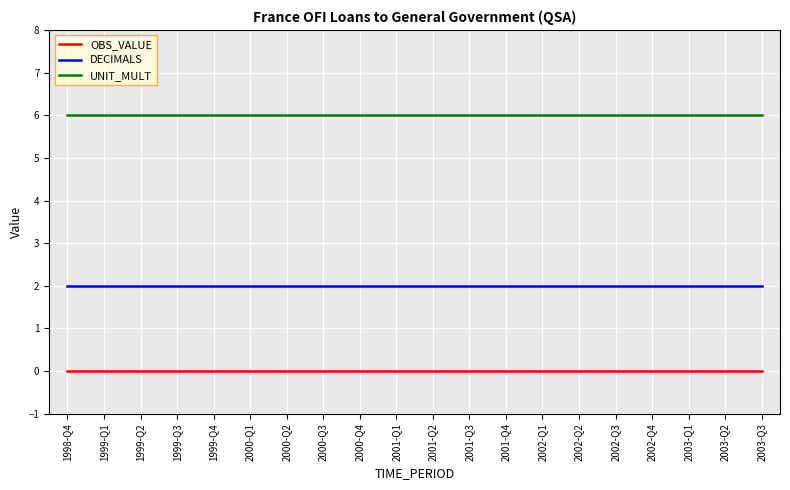

Is the value of UNIT_MULT at 2003-Q1 greater than the value of OBS_VALUE at 1999-Q2?

Yes